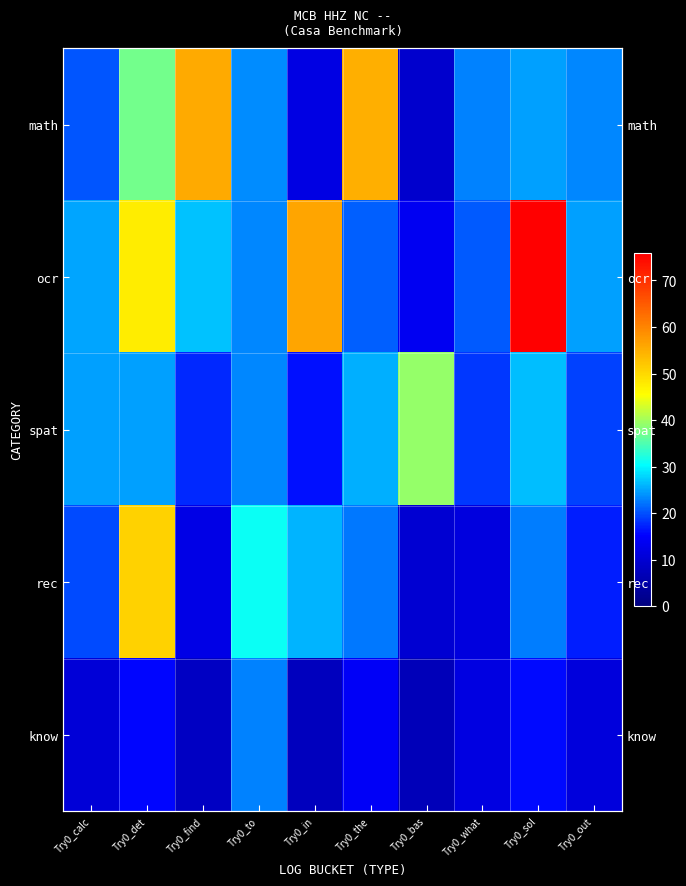

Which series has the largest range (max minus min)?

ocr